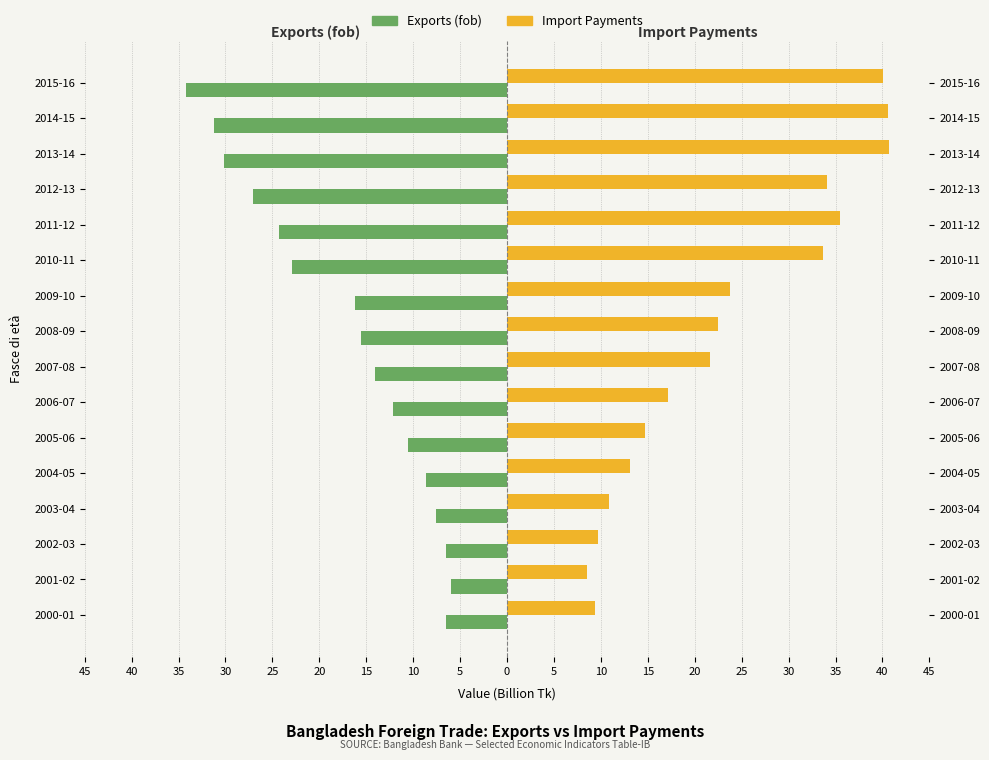

Between 45 and 5, which is larger?

45